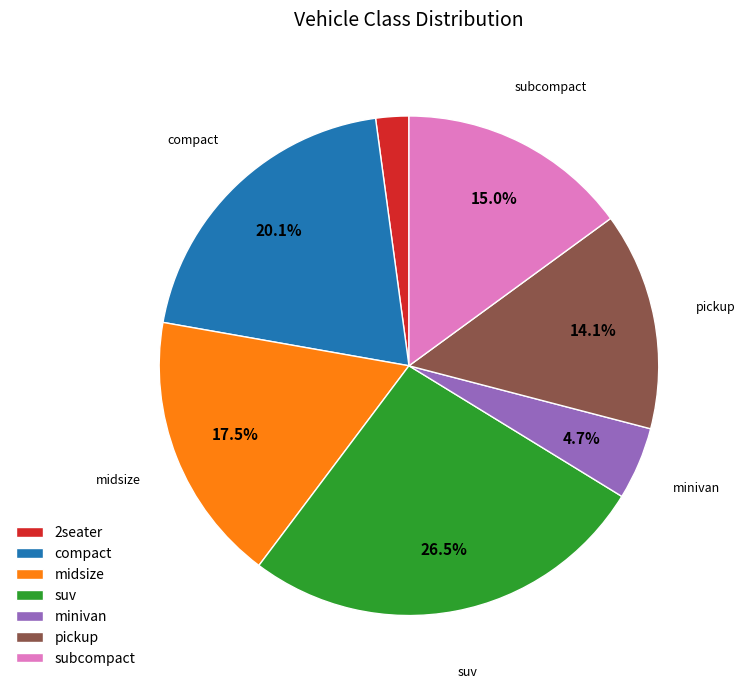

Combined, do subcompact and midsize account for over 50%?

No